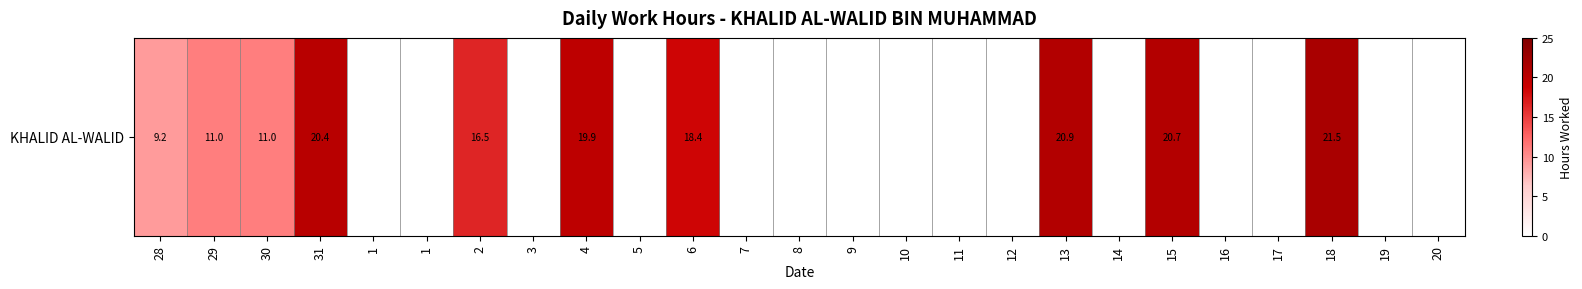

Reading left to right, what are all the values shown in this chart?

28=9.2	29=11.0	30=11.0	31=20.4	1=0.0	1=0.0	2=16.5	3=0.0	4=19.9	5=0.0	6=18.4	7=0.0	8=0.0	9=0.0	10=0.0	11=0.0	12=0.0	13=20.9	14=0.0	15=20.7	16=0.0	17=0.0	18=21.5	19=0.0	20=0.0